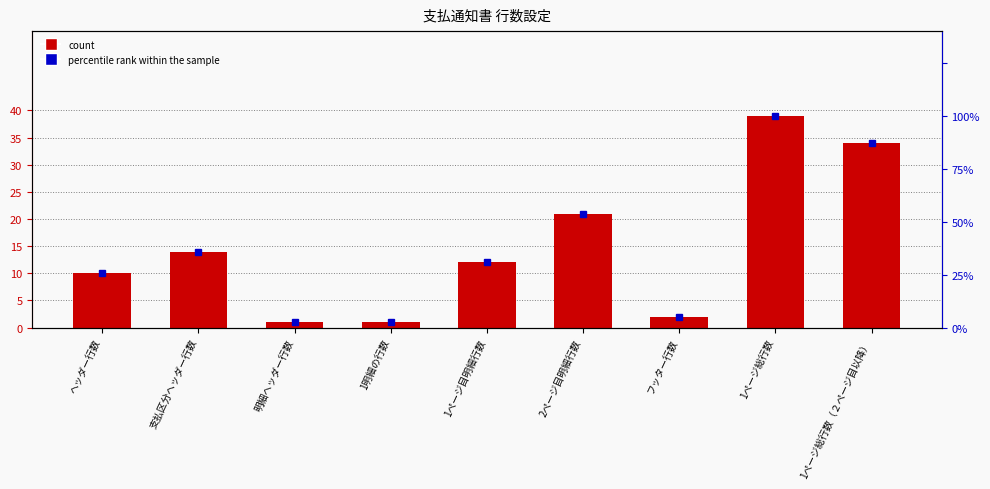

How many data points in col_2 are less than 12?

4